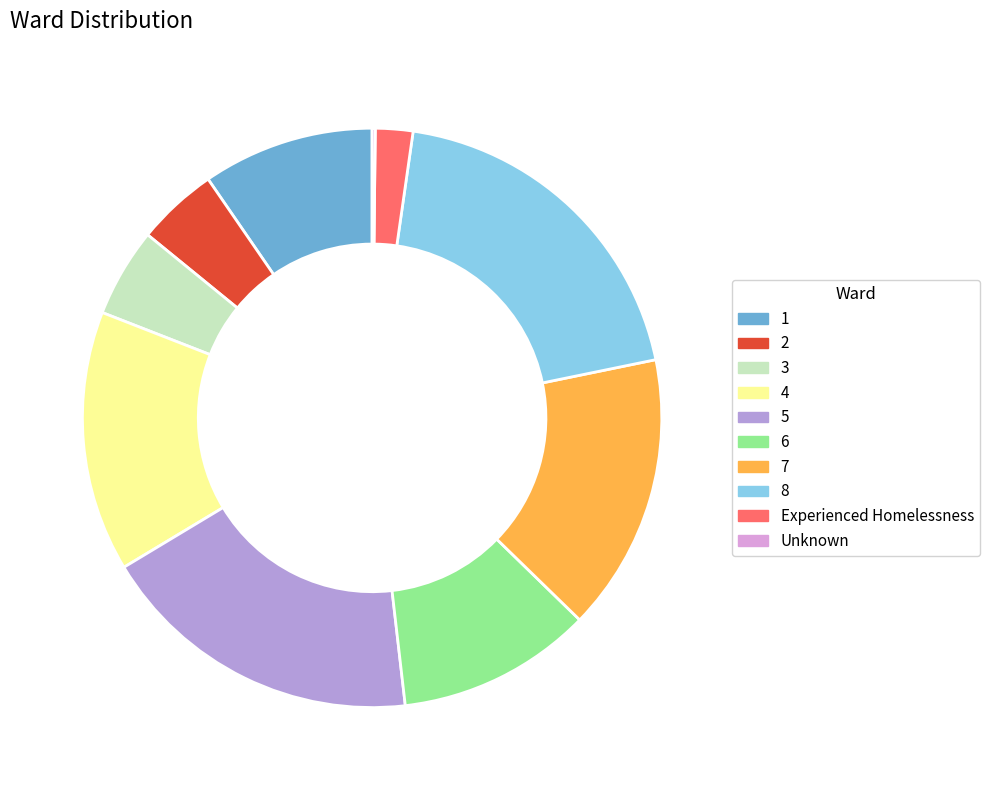

Which has a higher value, 1 or 6?

6